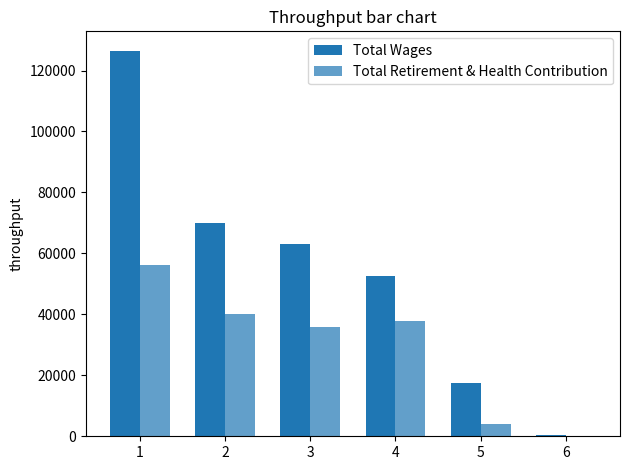

What is the sum of the Total Wages values at 1 and 6?

126950